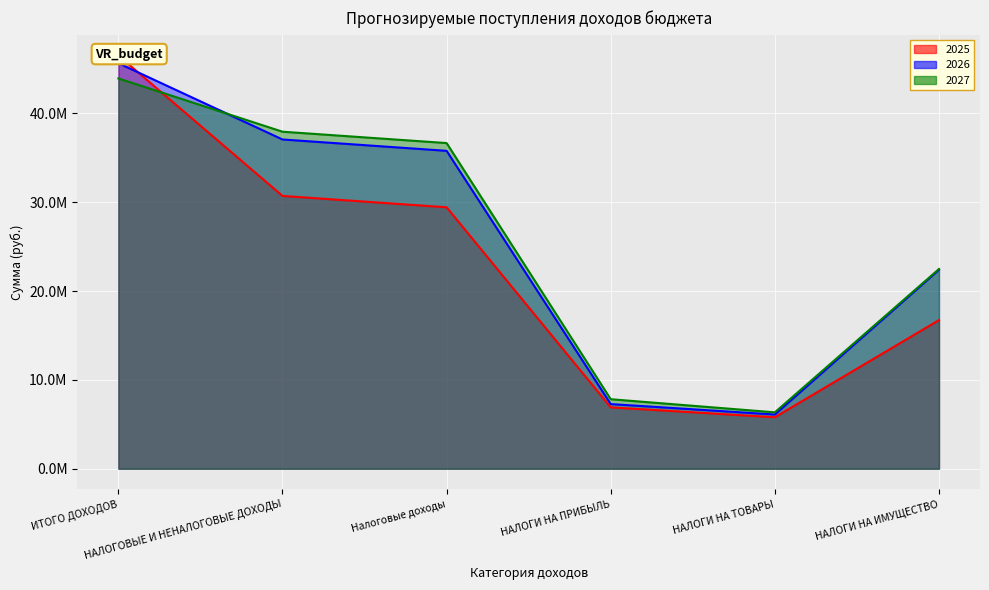

The 2025 series shows 3984721.2 at НАЛОГИ НА ПРИБЫЛЬ. True or false?

False